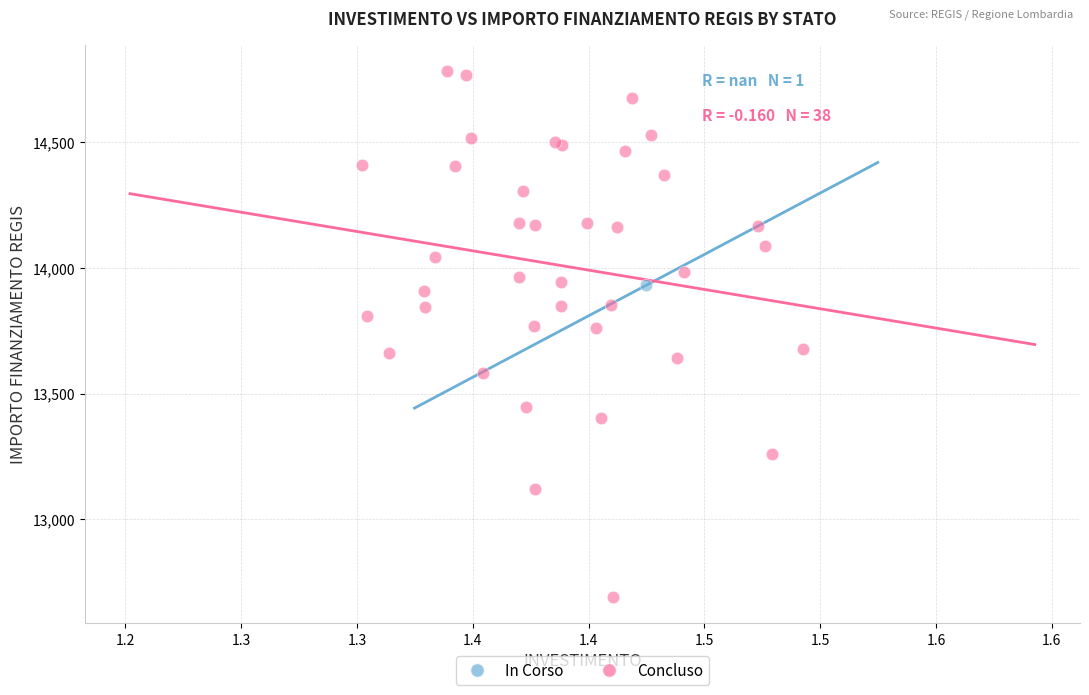

What are all the series names shown in the legend?

In Corso, Concluso